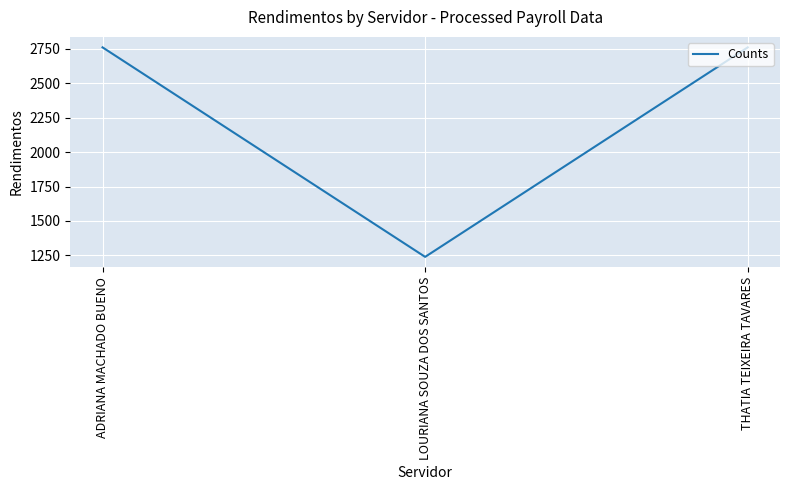

How many categories are shown in the chart?

3